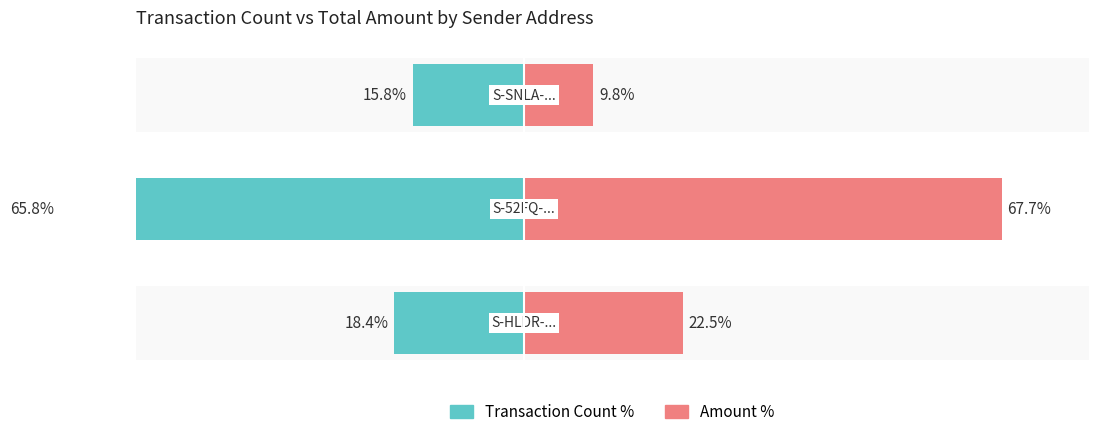

What is the sum of the Transaction Count % values at 1 and 2?

-81.6